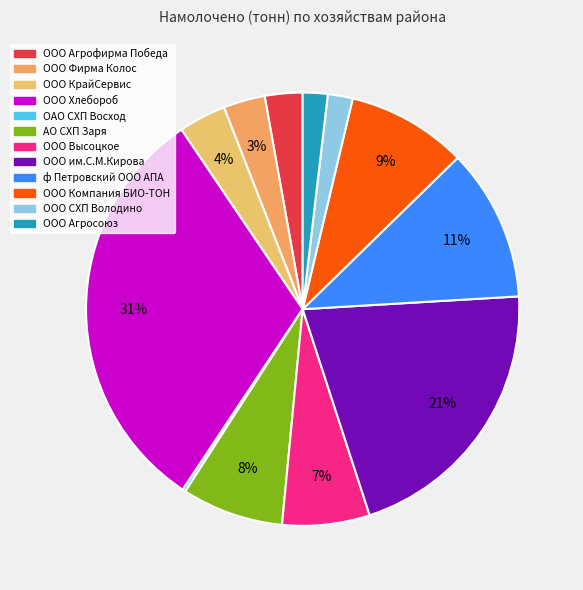

To the nearest percent, what is the average slice percentage?

8%